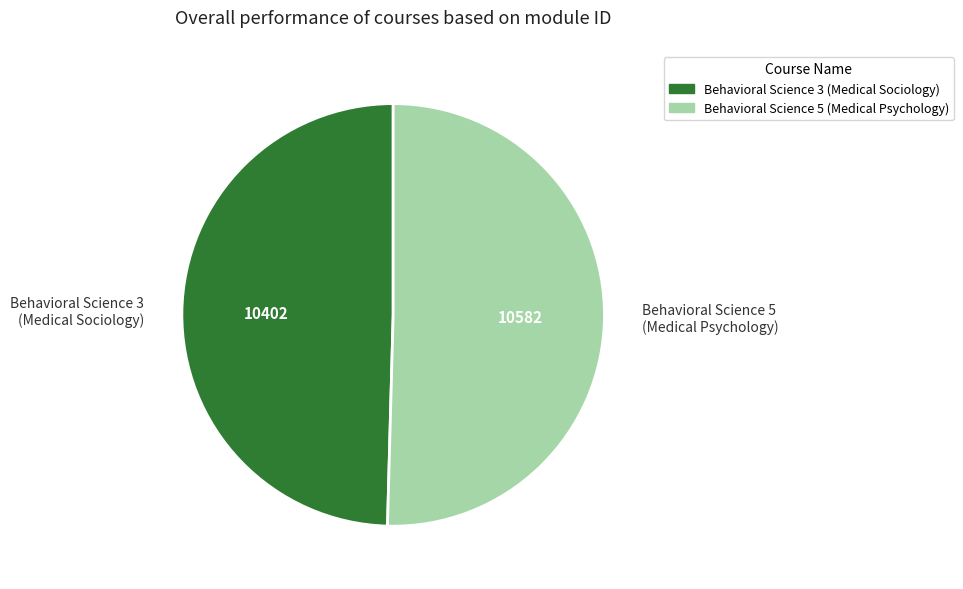

Which slice is the largest?

Behavioral Science 5 (Medical Psychology)